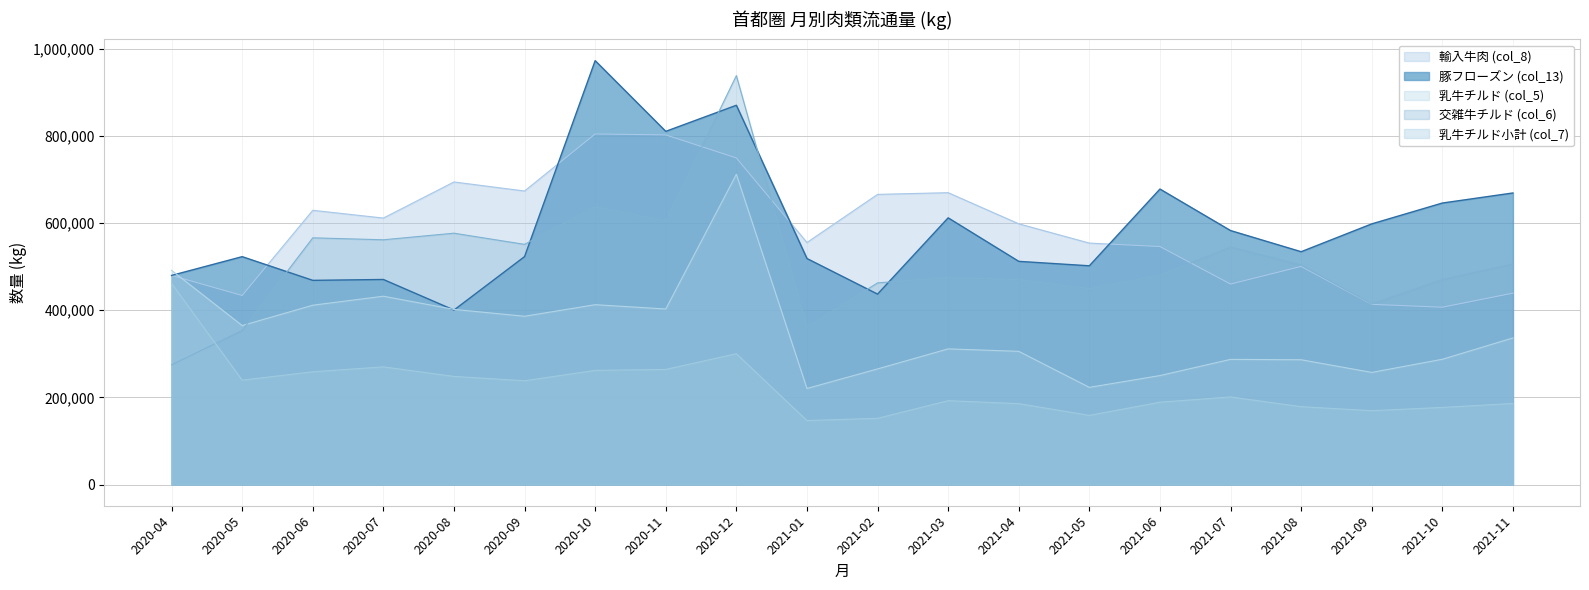

True or false: 輸入牛肉 (col_8) and 乳牛チルド小計 (col_7) cross at least once.

False